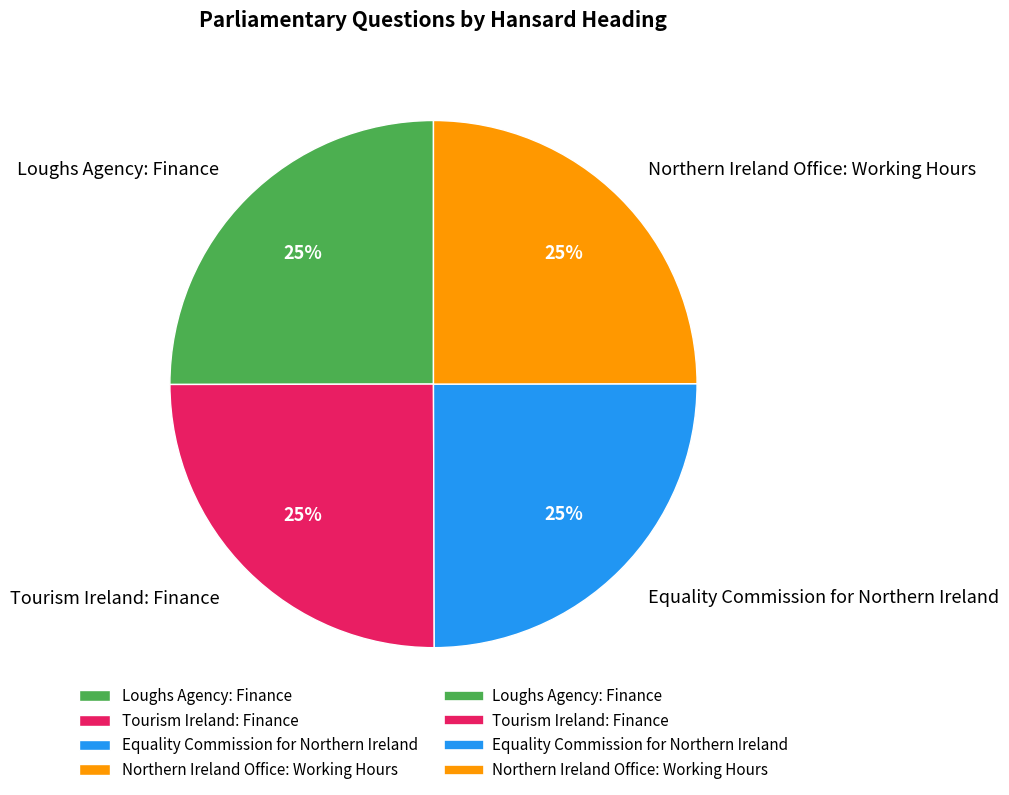

To the nearest percent, what portion does Northern Ireland Office: Working Hours represent?

25%